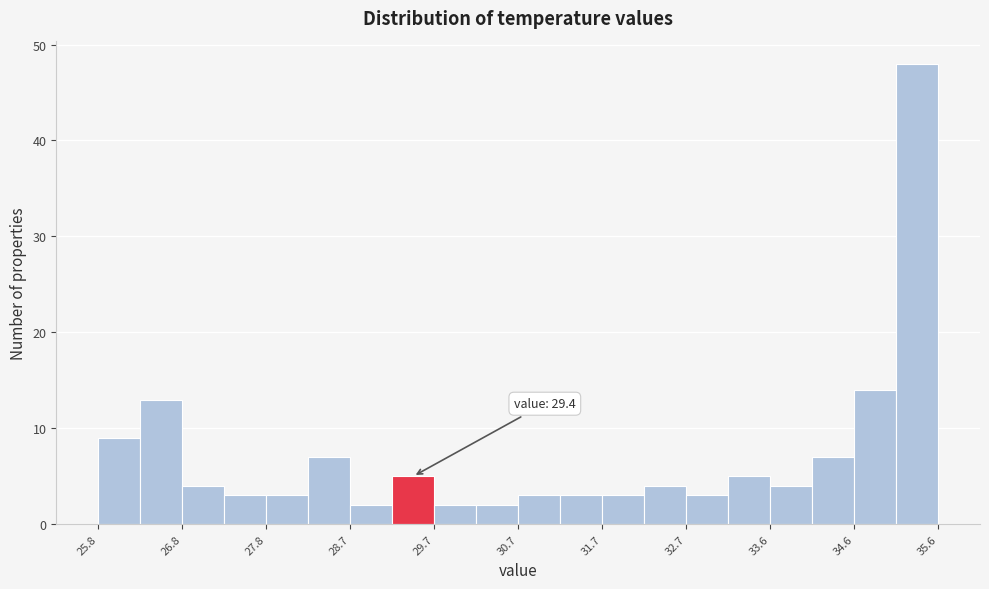

Over which range of the x-axis is the bar tallest?

35.11 to 35.60